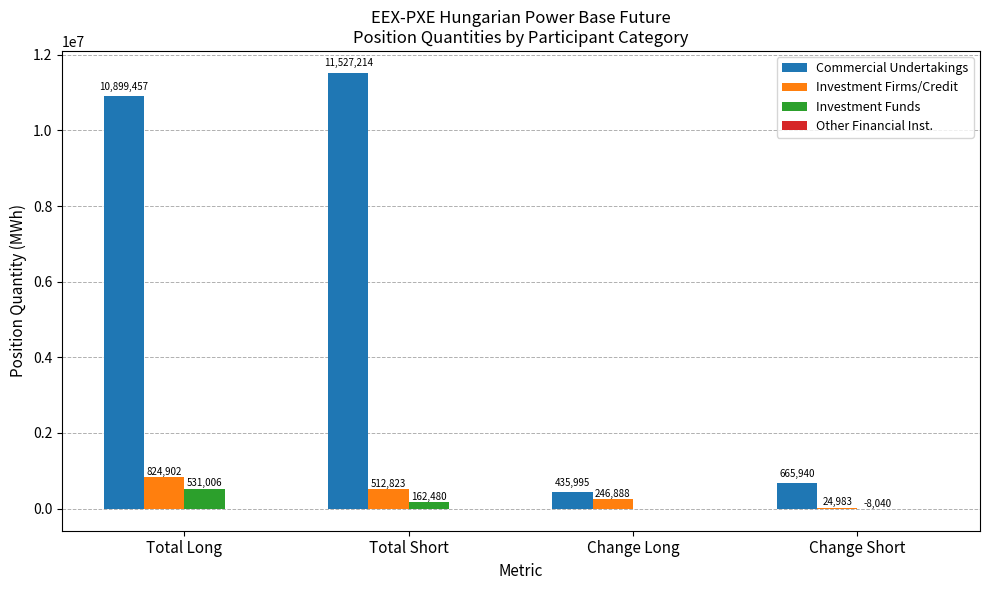

What is the sum of the Commercial Undertakings values at Change Long and Total Short?

11963209